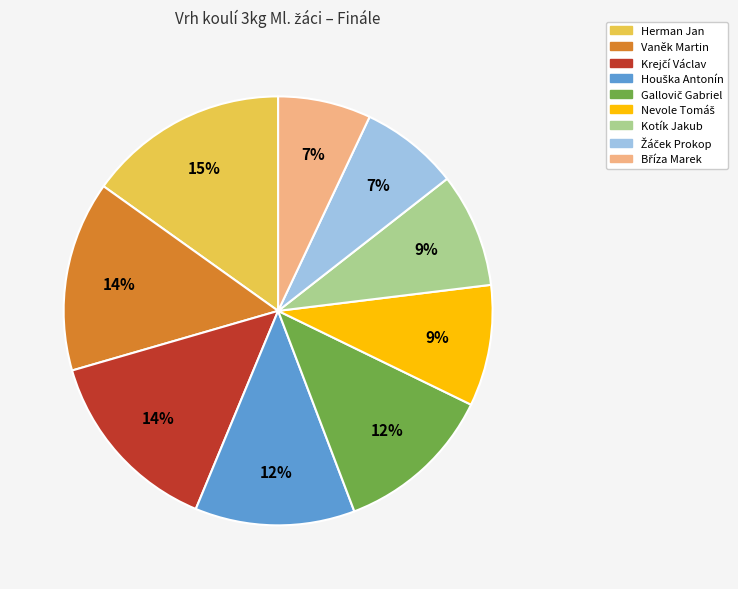

How many slices are in this pie chart?

9